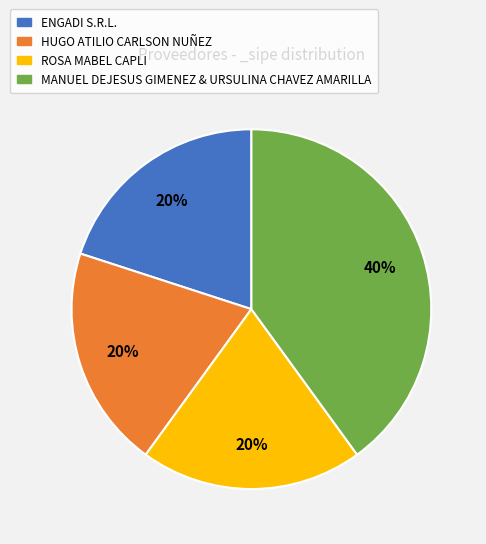

To the nearest percent, what percentage of the pie is ENGADI S.R.L.?

20%